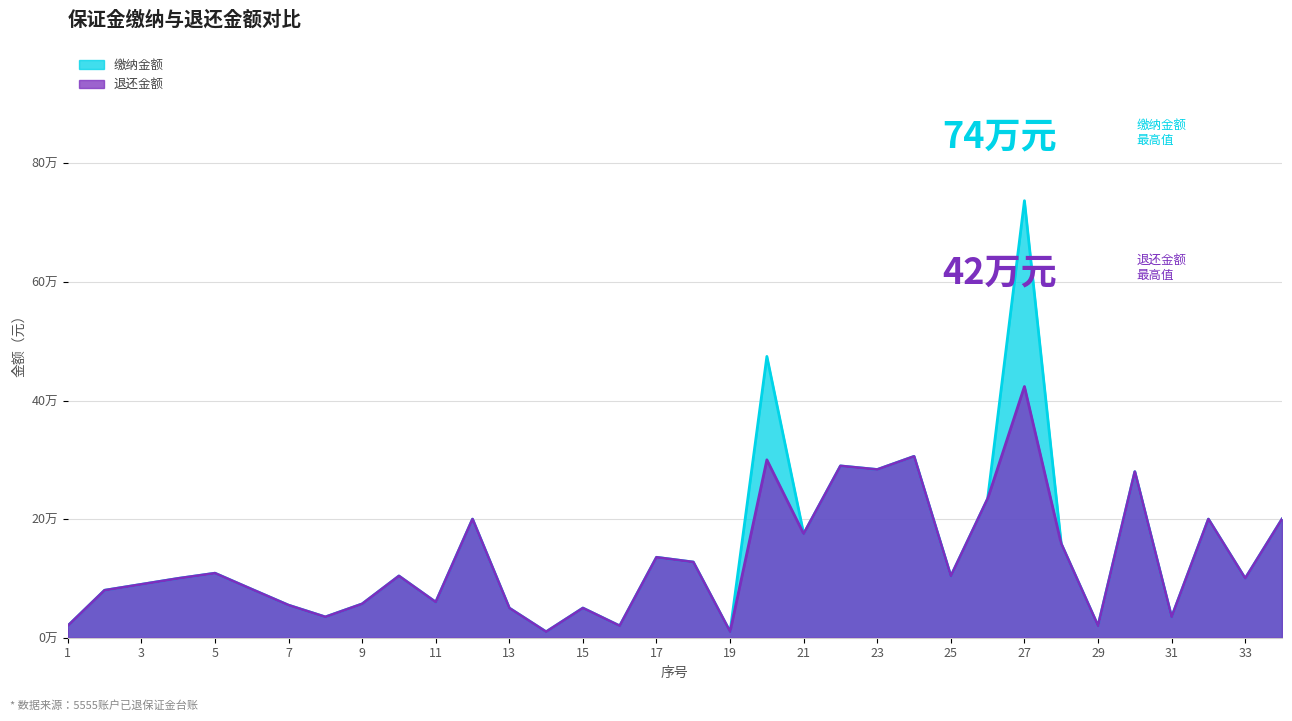

How many values in the 退还金额 series are below 103885?

17